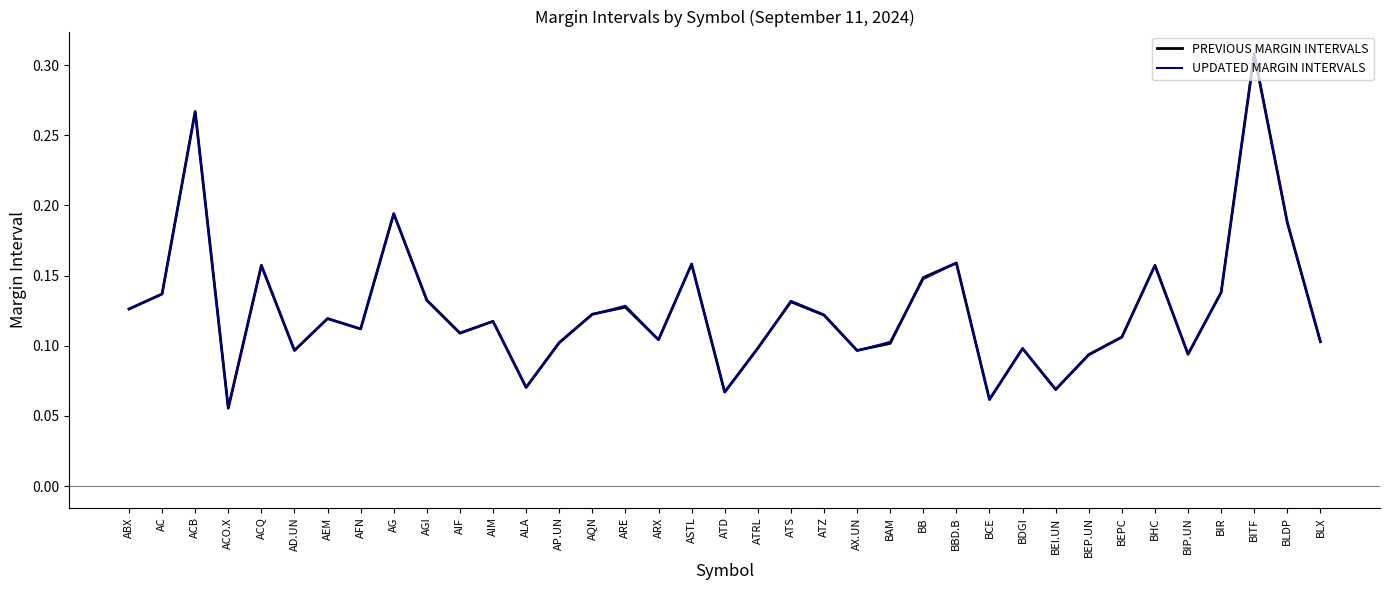

At which category is the sum across all series the highest?

BITF